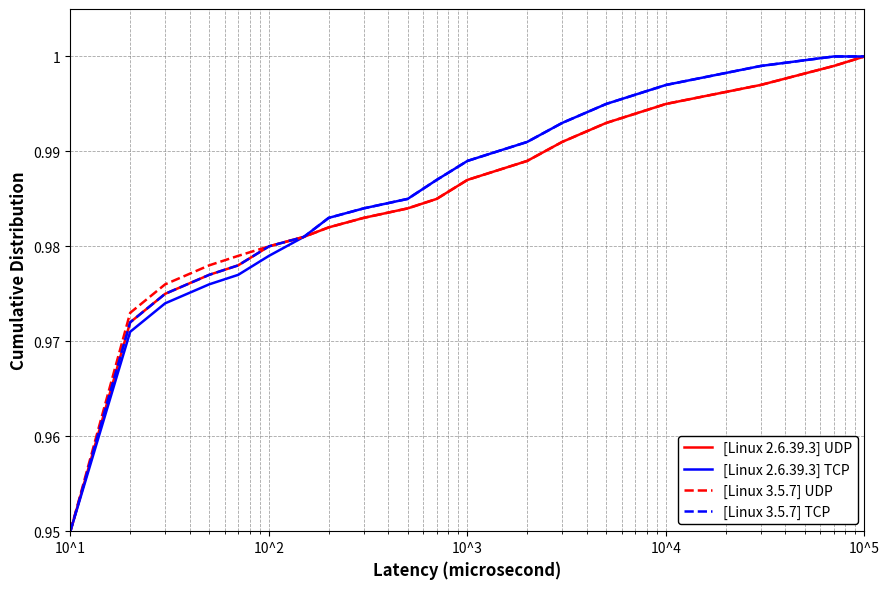

How many lines are shown in the chart?

4